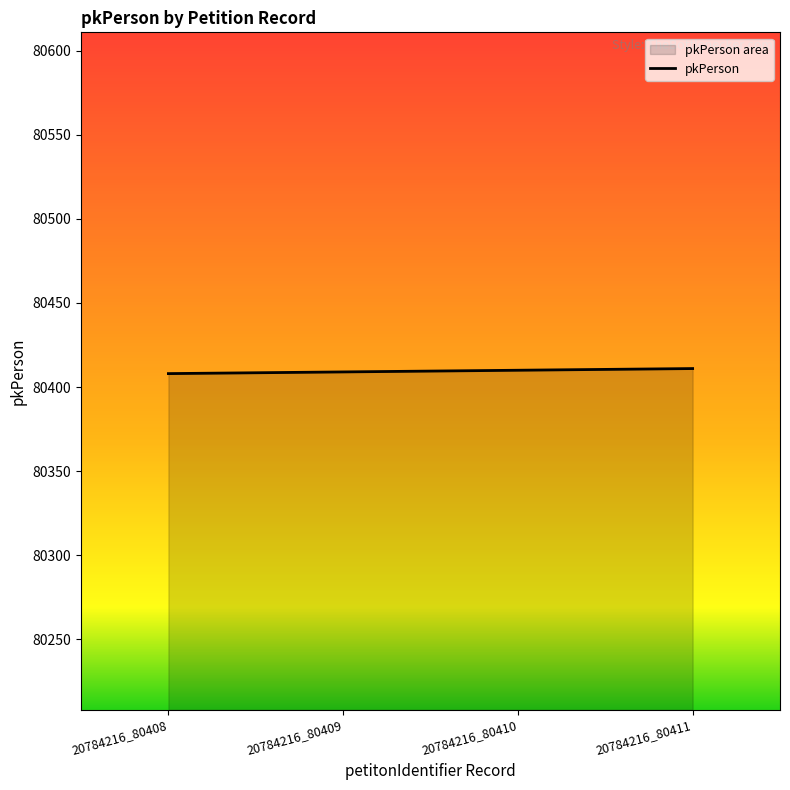

Which label corresponds to the largest value in the chart?

20784216_80411